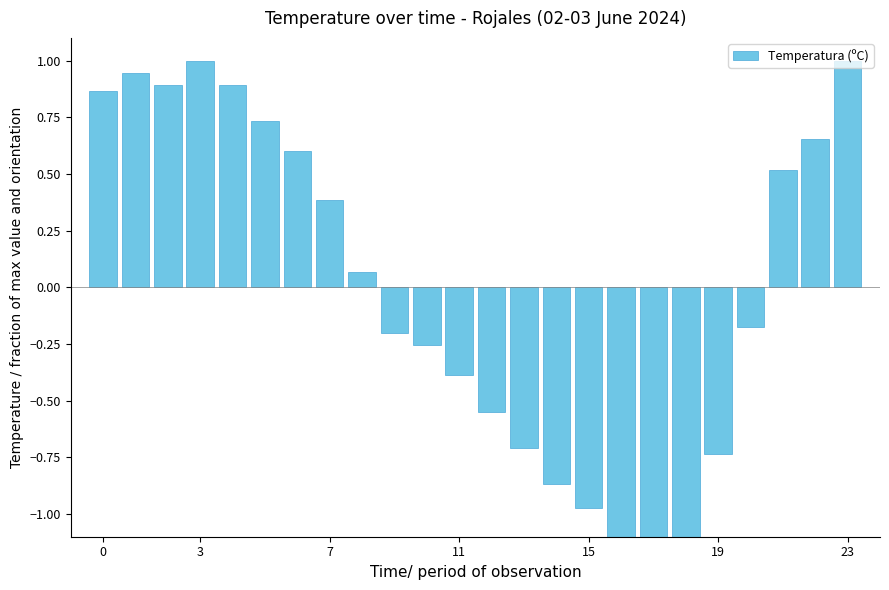

What is the maximum value shown in the chart?

1.0